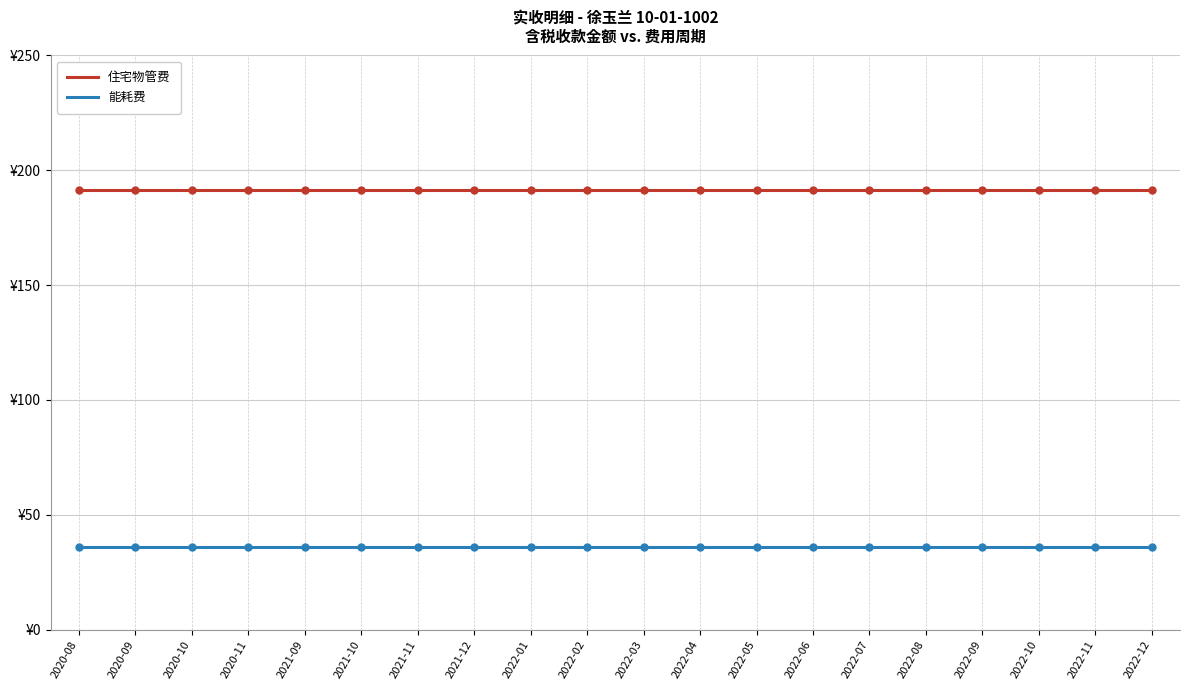

Does the chart have visible grid lines?

Yes